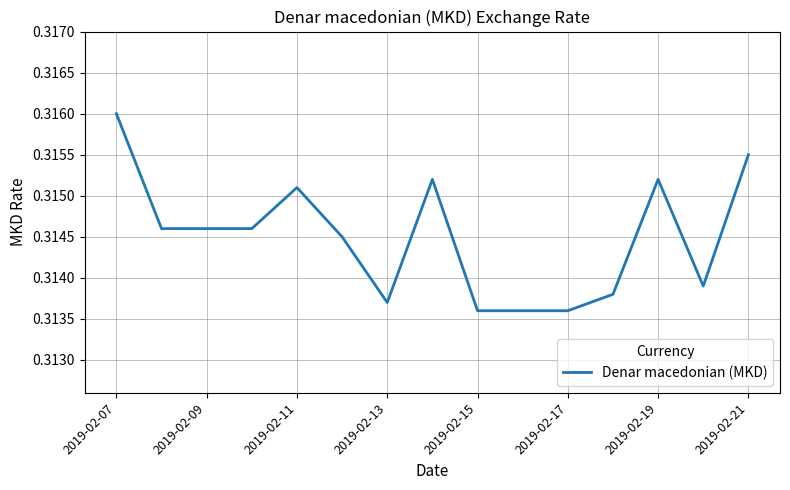

Is this an area chart (filled region under the line)?

No